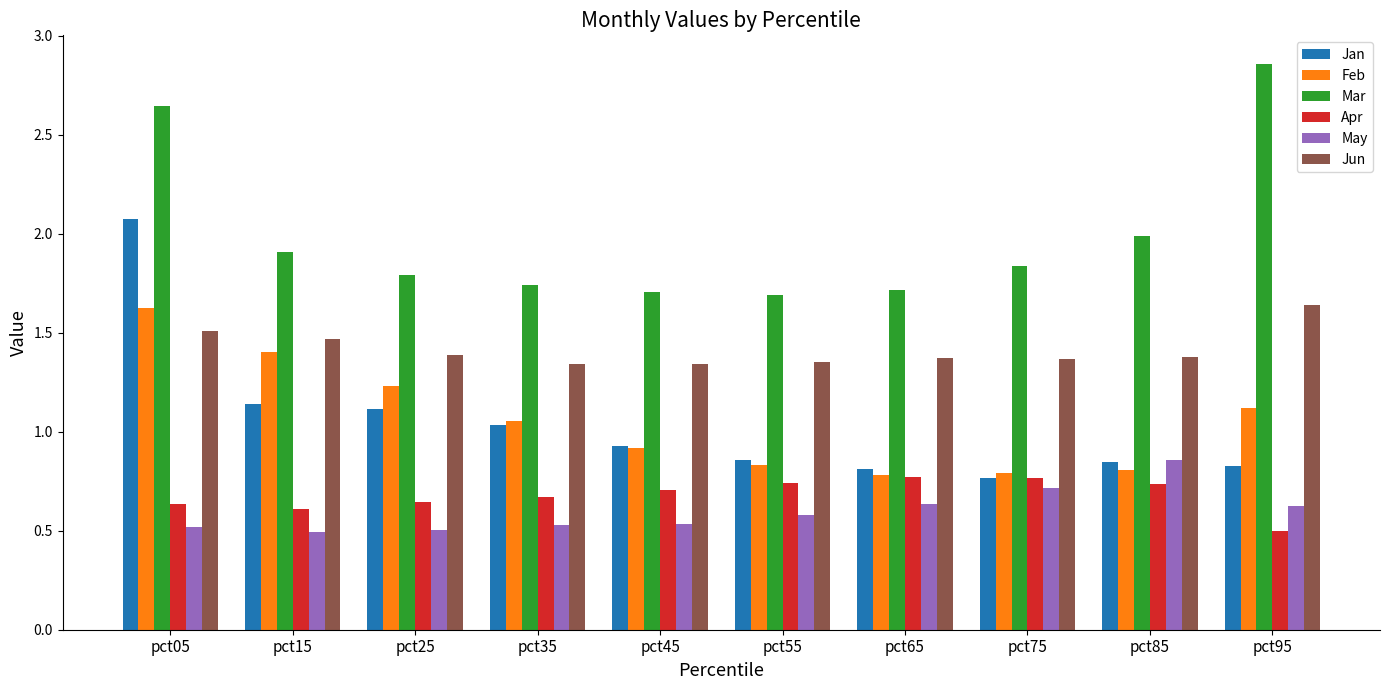

What is the total value across all series at pct55?

6.1